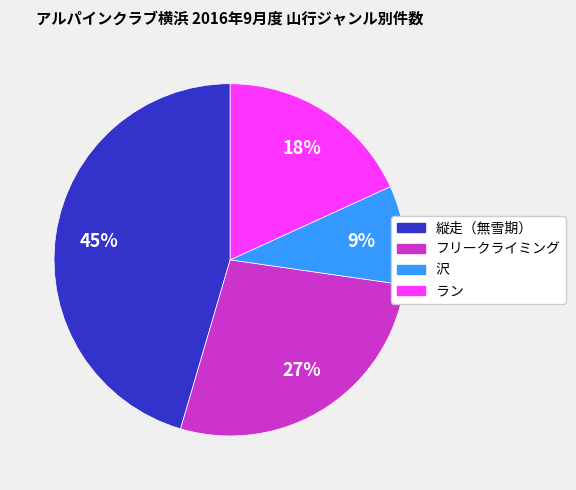

Between 沢 and フリークライミング, which is larger?

フリークライミング